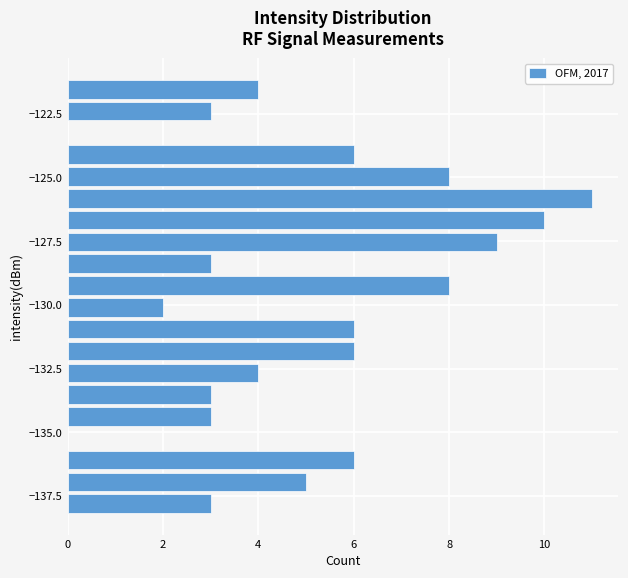

Read against the y-axis, roughly where is the centre of the longest bar?

-126.0